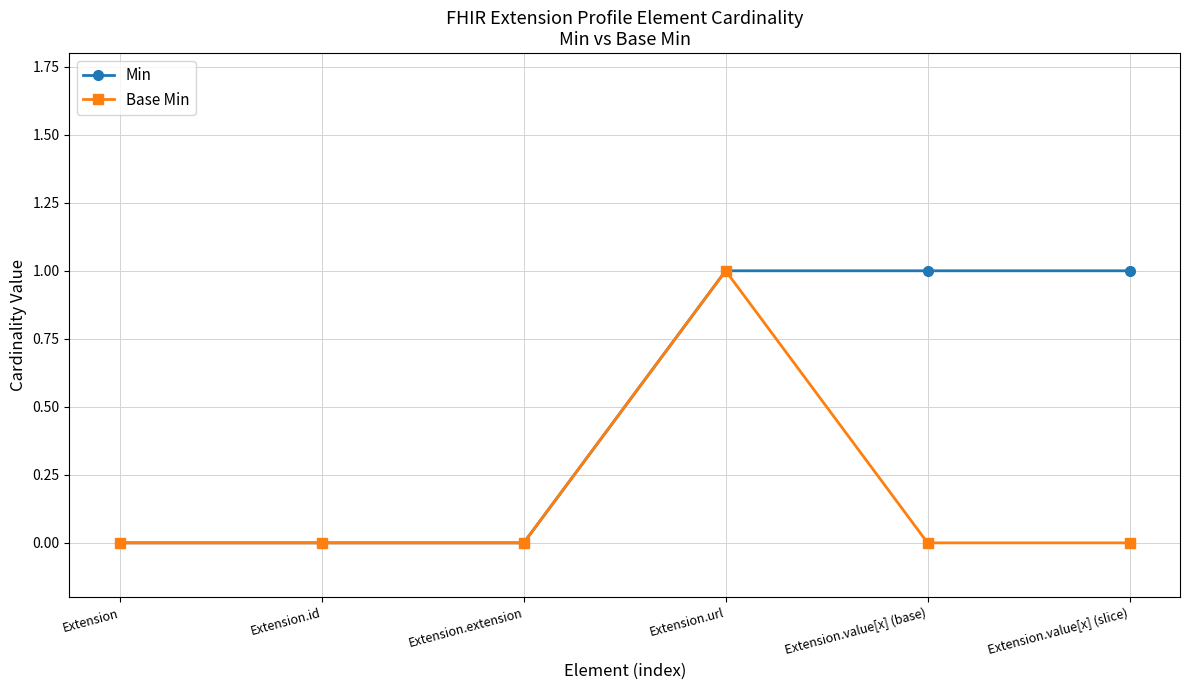

Which series changed the most between Extension.extension and Extension.value[x] (slice)?

Min